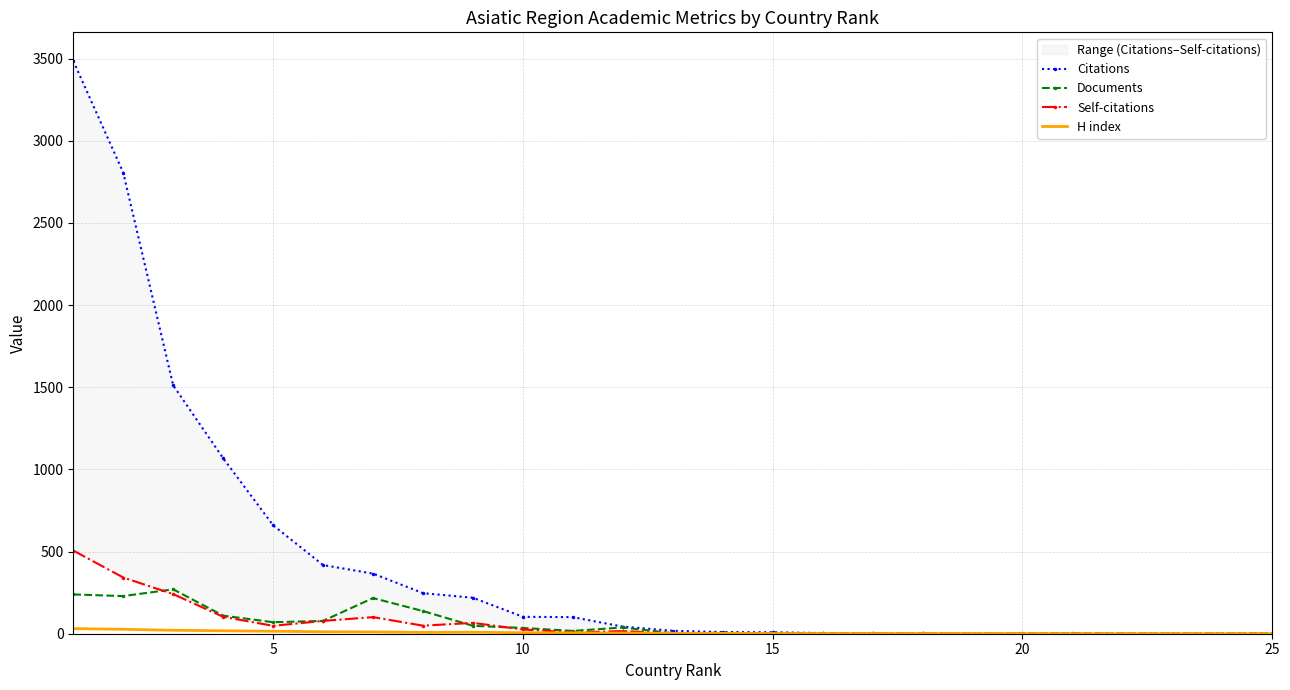

In H index, how many points are lower than both neighbors (excluding endpoints)?

1